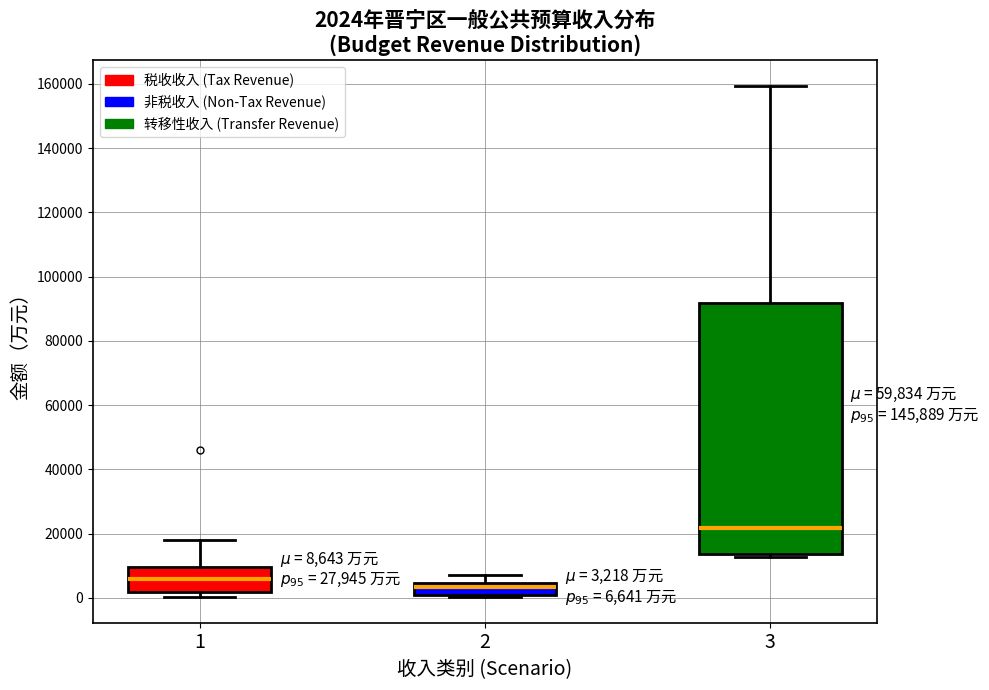

Comparing the boxes themselves (not the whiskers), which one is the tallest?

3